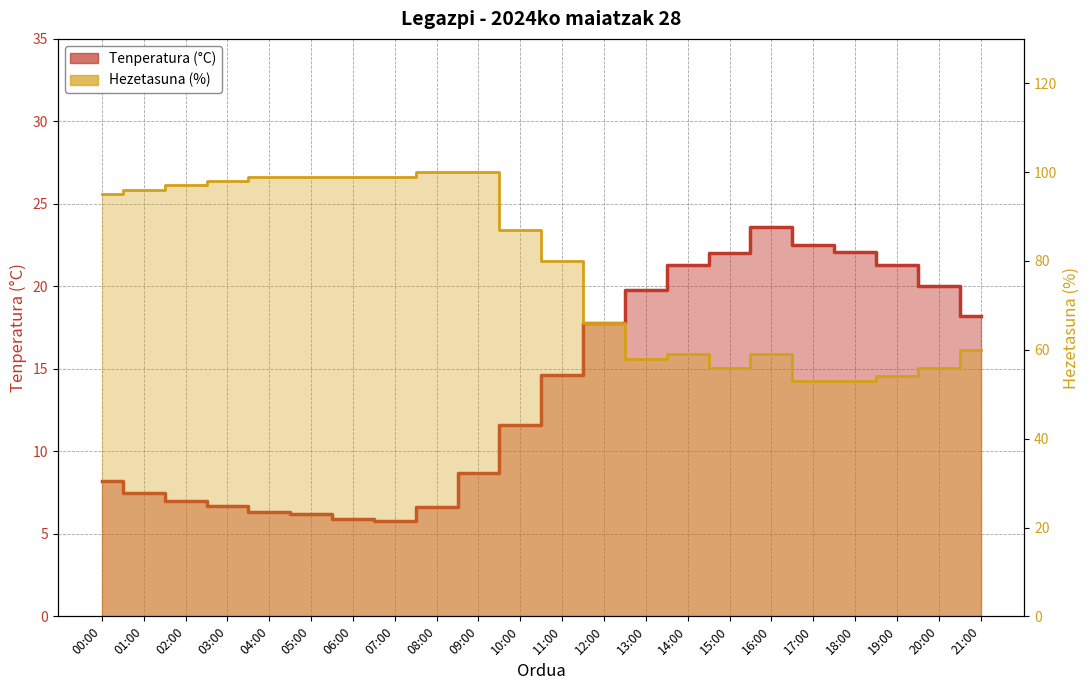

Between 01:00 and 10:00, which is larger?

10:00